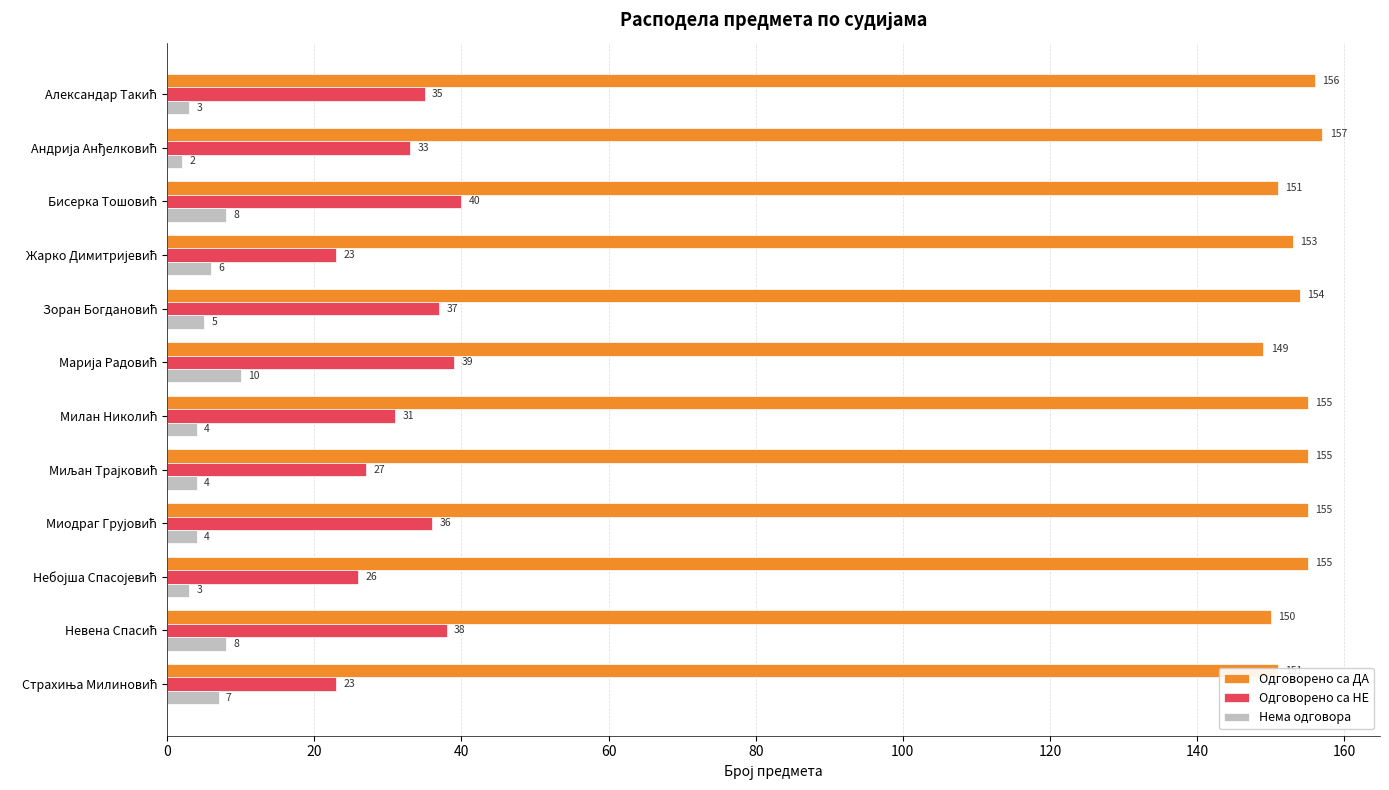

What is the maximum value for Одговорено са НЕ?

40